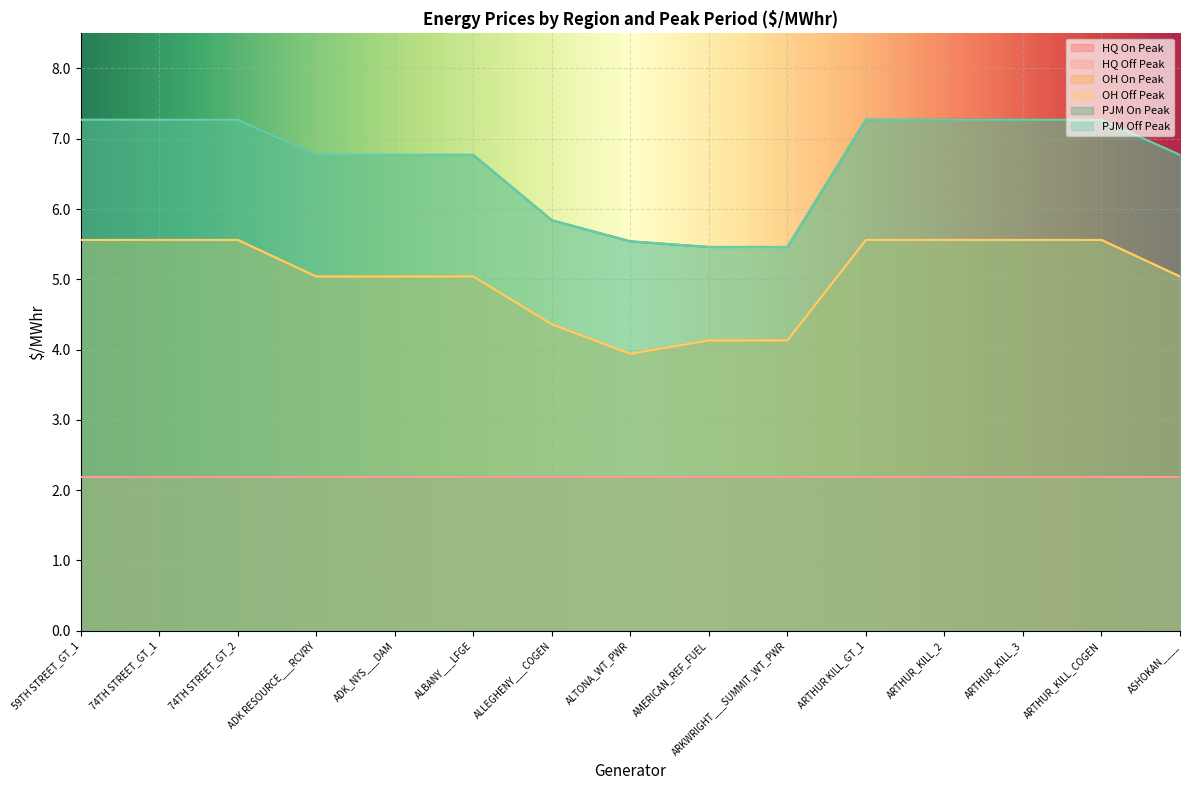

What is the total value across all series at ARTHUR_KILL_3?

25.7